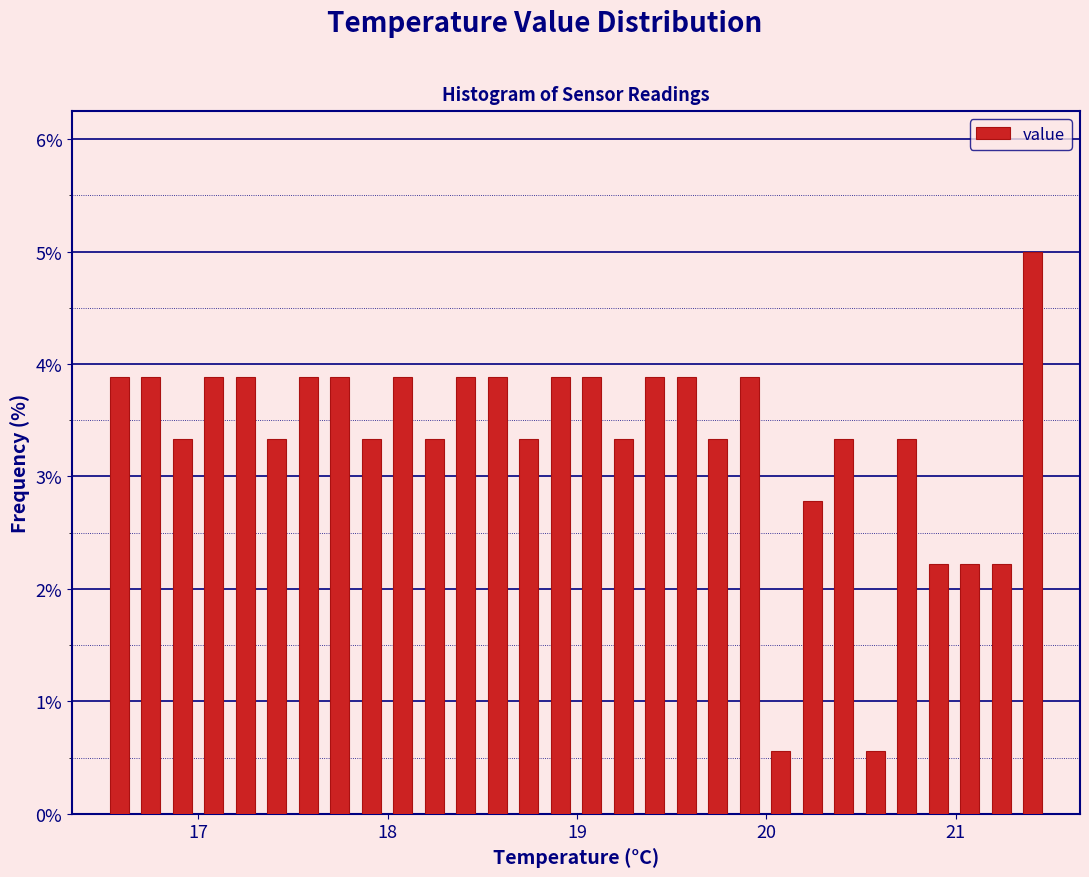

Read against the x-axis, roughly where is the centre of the tallest bar?

21.4